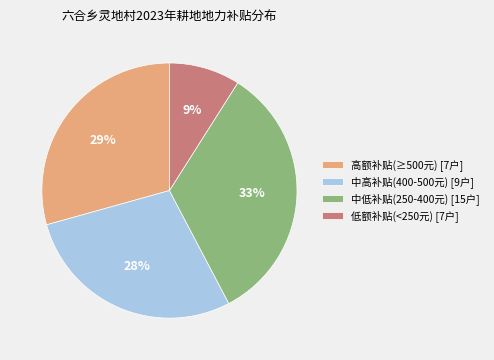

To the nearest percent, what is the average slice percentage?

25%